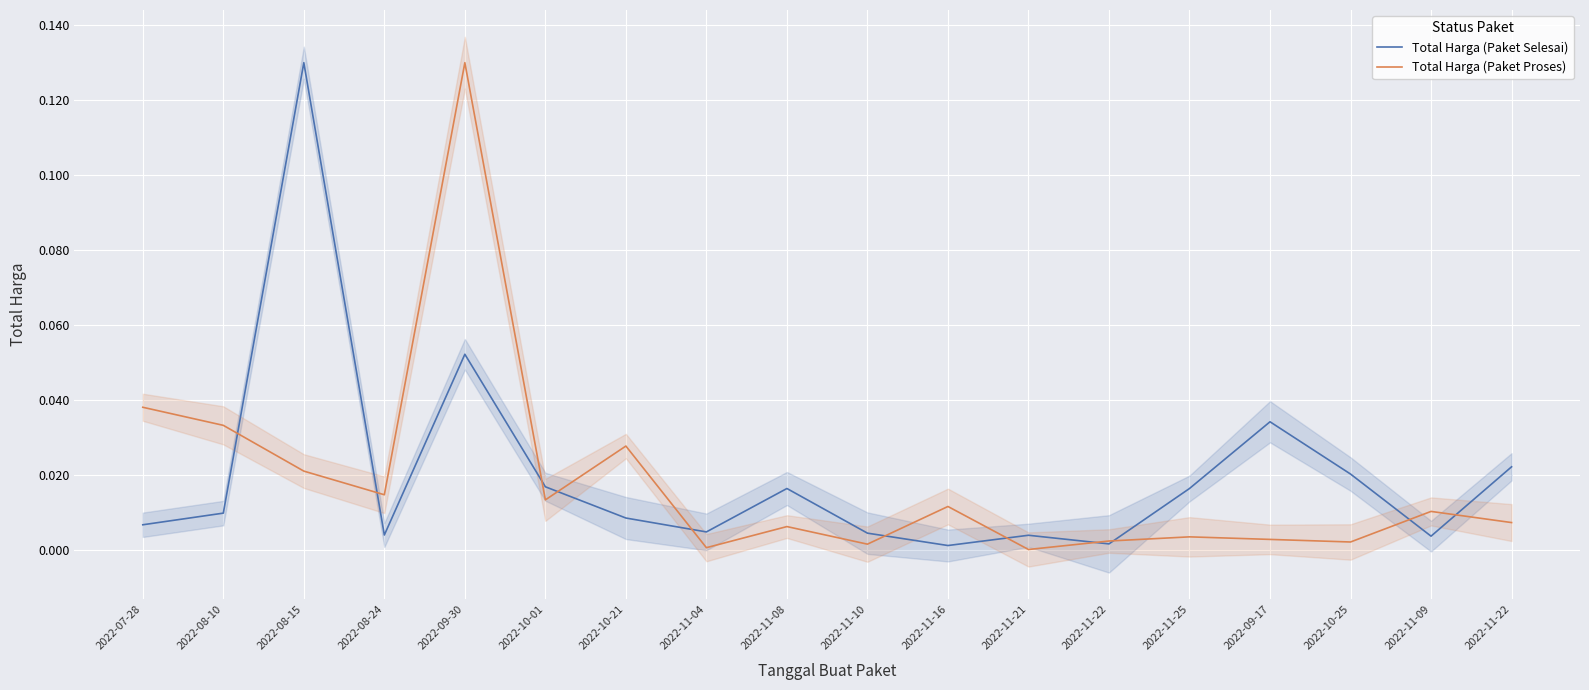

How many times do Total Harga (Paket Selesai) and Total Harga (Paket Proses) cross each other?

11